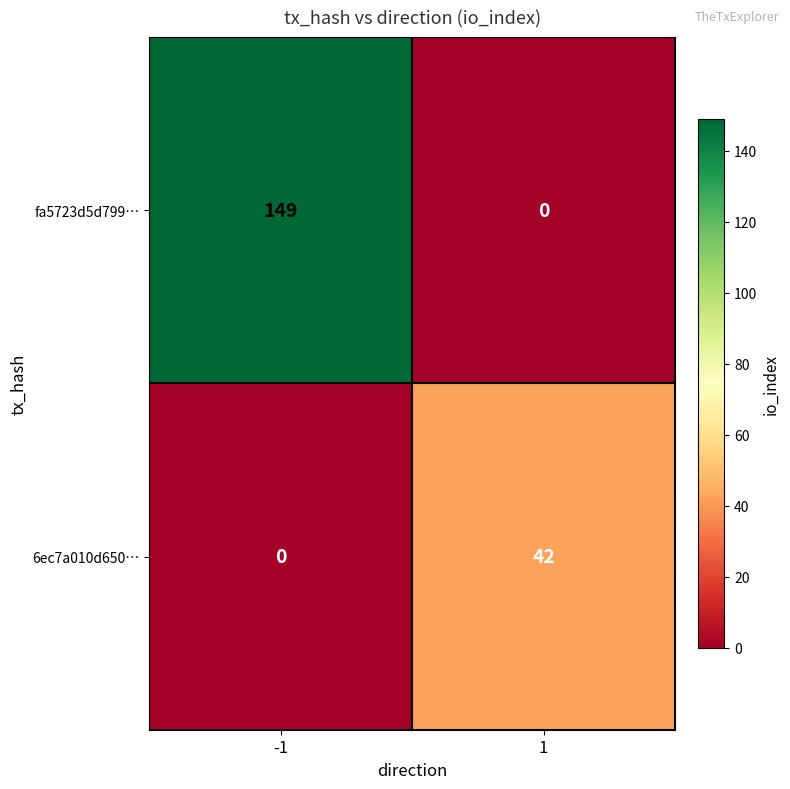

Is it true that 6ec7a010d650… equals 0 at -1?

True